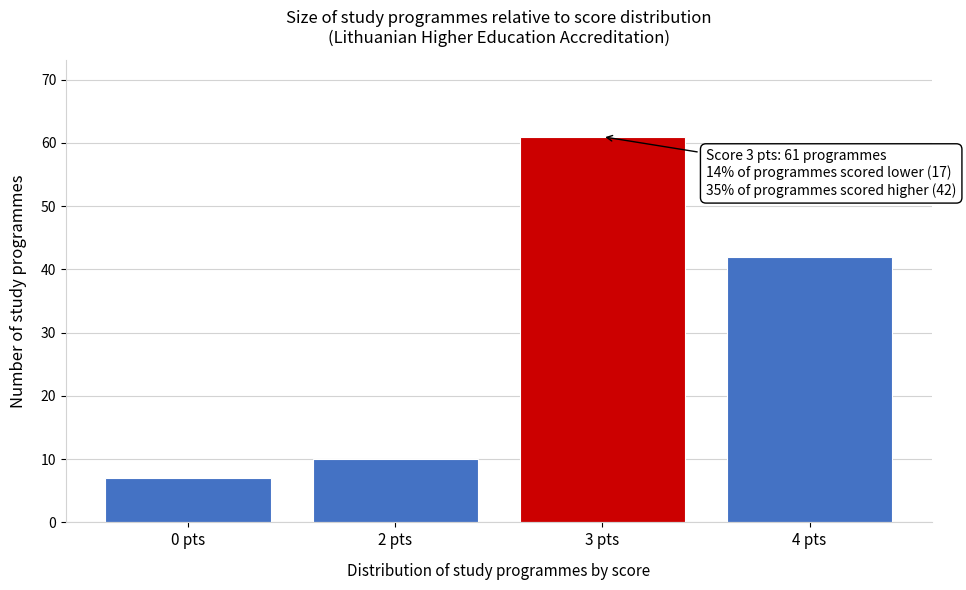

Reading left to right, transcribe all the data shown in this chart.

0 pts=7	2 pts=10	3 pts=61	4 pts=42